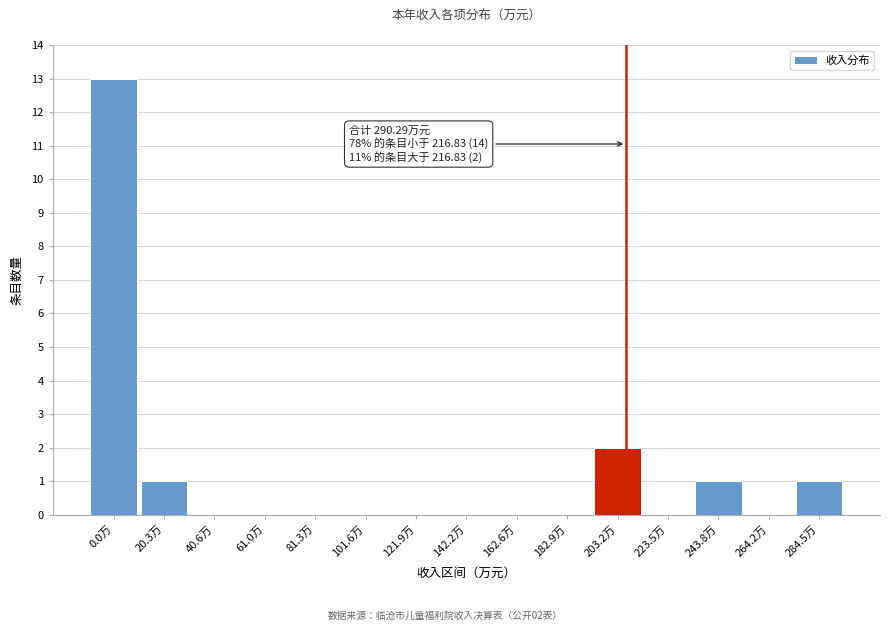

Reading right to left, list all the values displayed in this chart.

284.5万=1	264.2万=0	243.8万=1	223.5万=0	203.2万=2	182.9万=0	162.6万=0	142.2万=0	121.9万=0	101.6万=0	81.3万=0	61.0万=0	40.6万=0	20.3万=1	0.0万=13